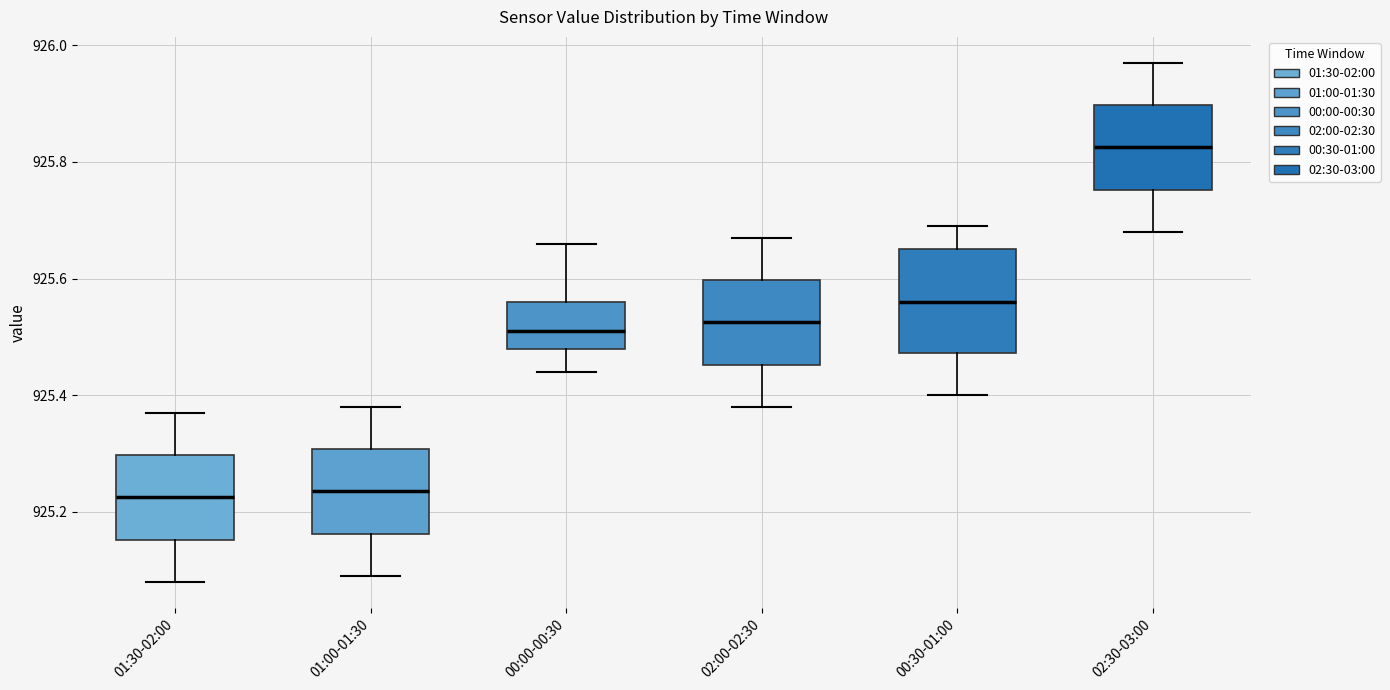

Which box is the tallest, from its lower edge to its upper edge?

00:30-01:00